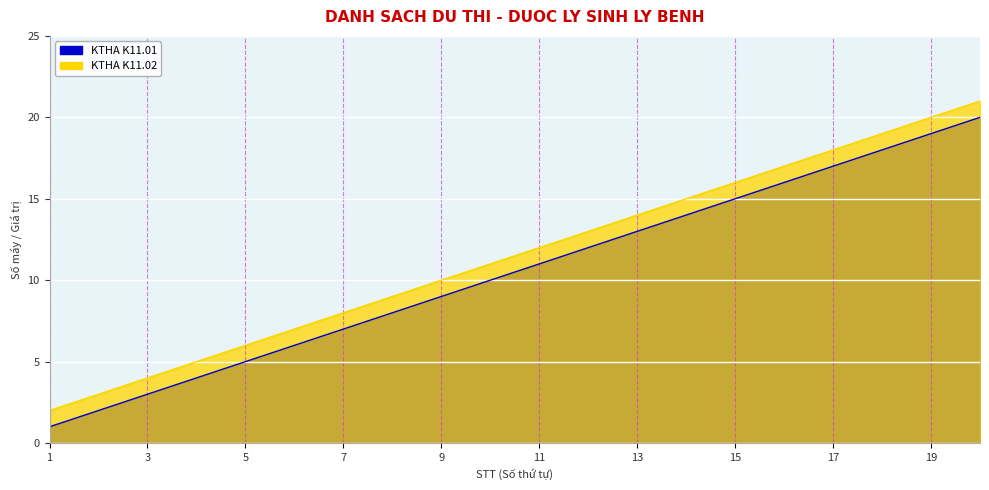

True or false: KTHA K11.02 and KTHA K11.01 intersect in this chart.

False